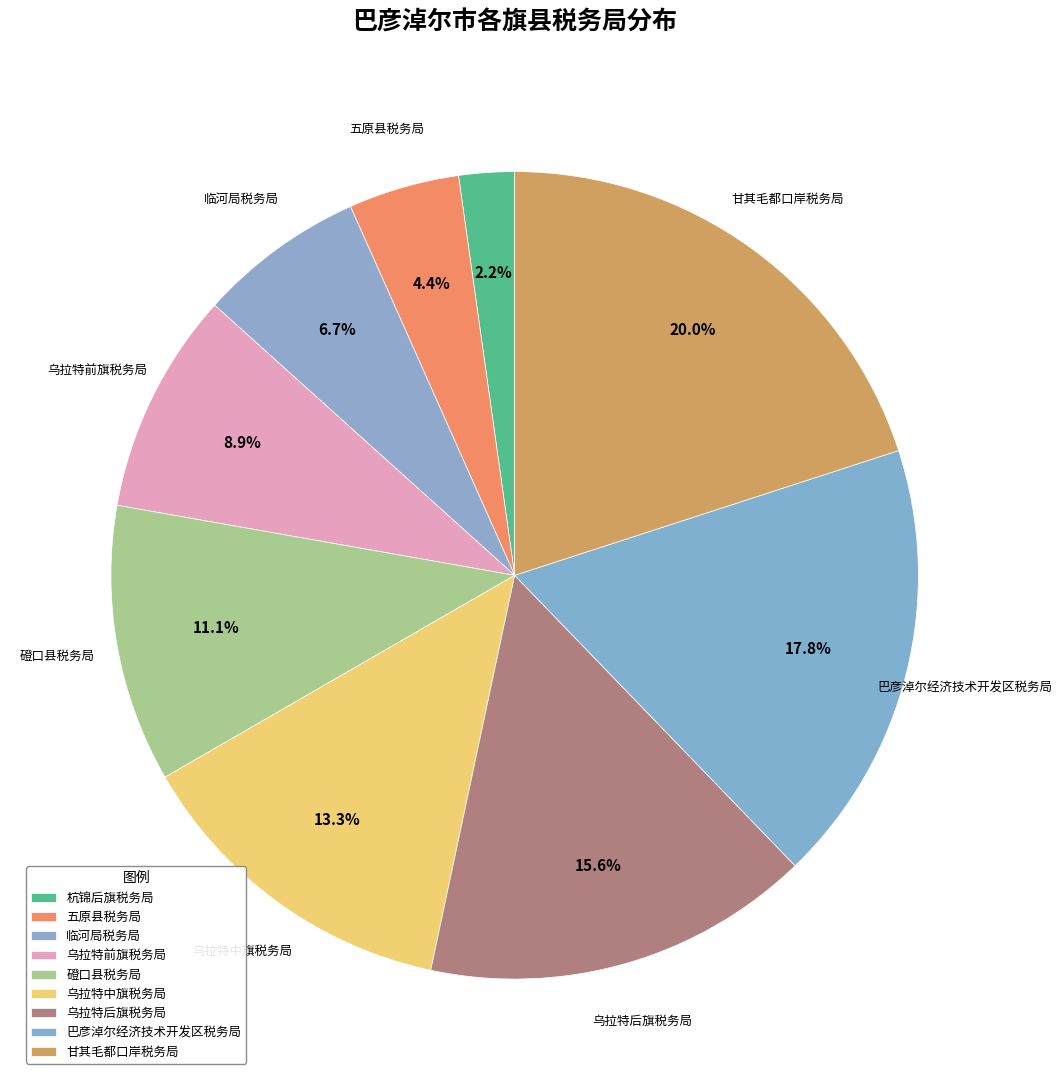

To the nearest percent, what is the average slice percentage?

11%